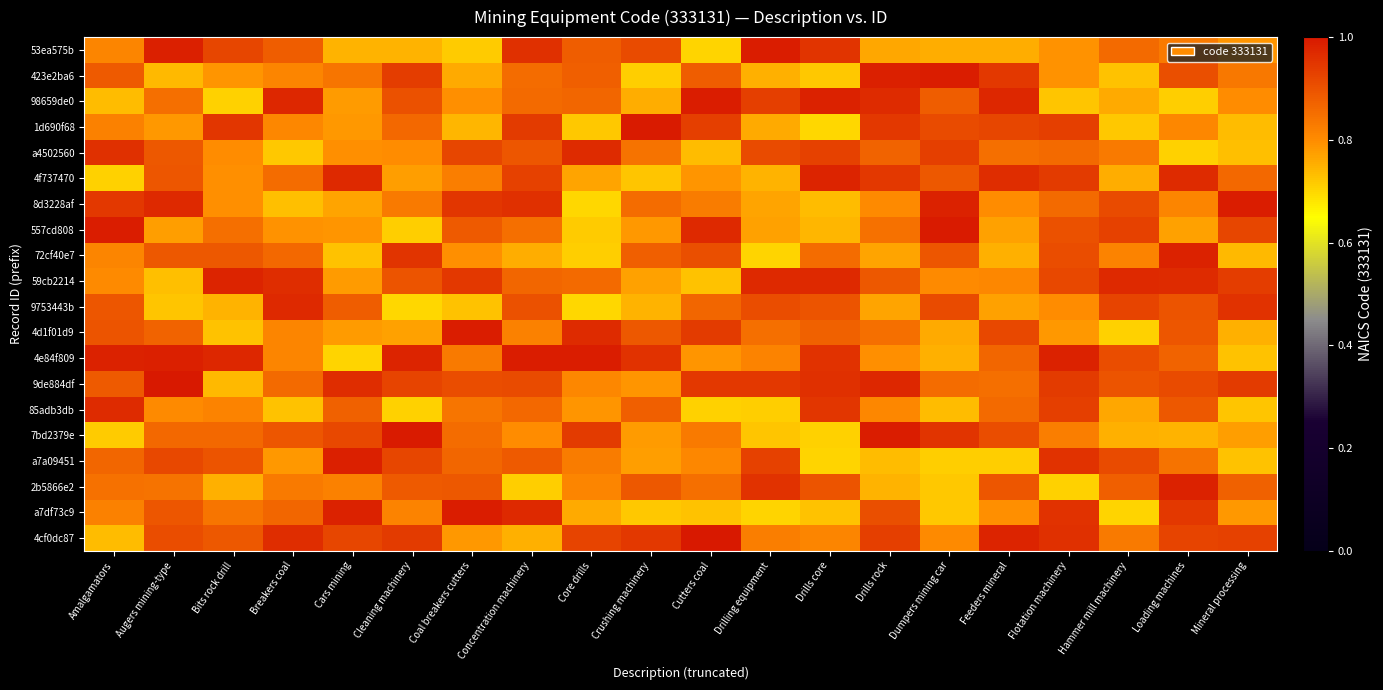

What is the difference between the highest and lowest values at Cars mining?

0.3